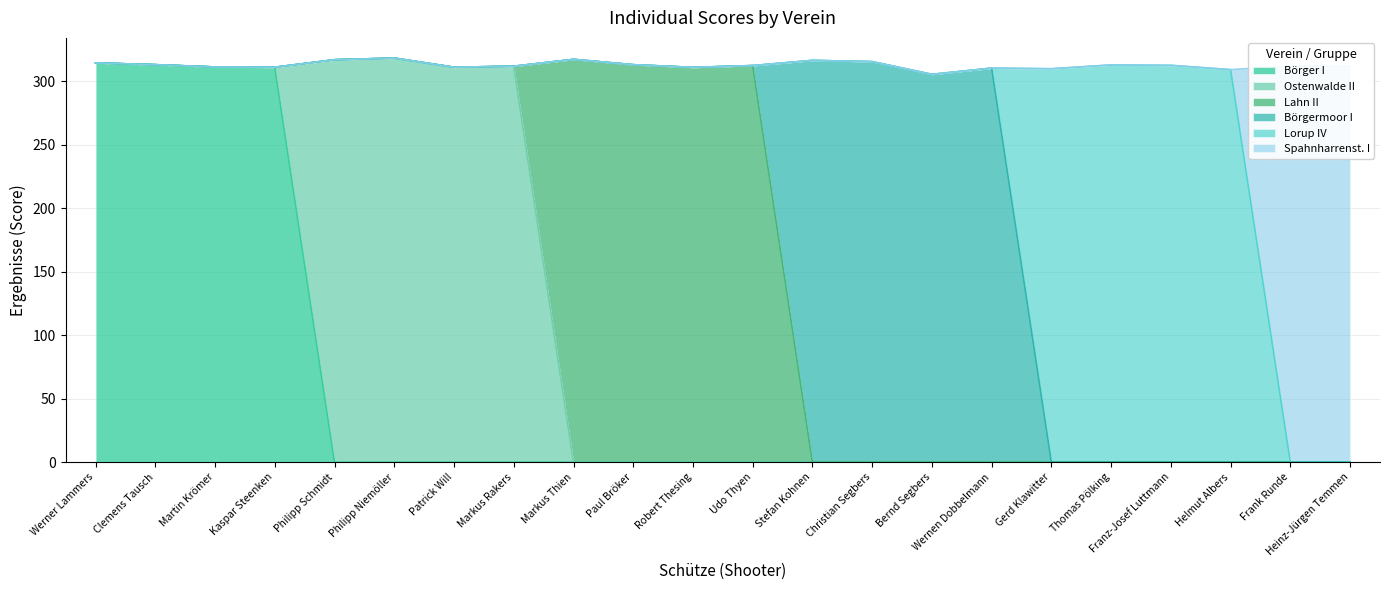

What is the label of the 17th point from the left?

Gerd Klawitter